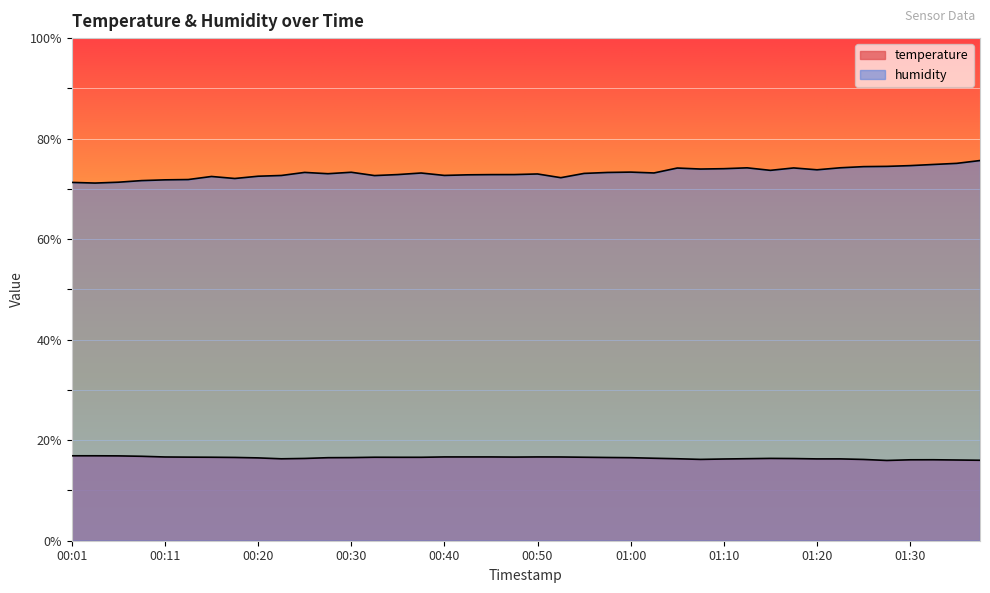

What is the sum of the temperature values at 01:32 and 01:22?

32.4